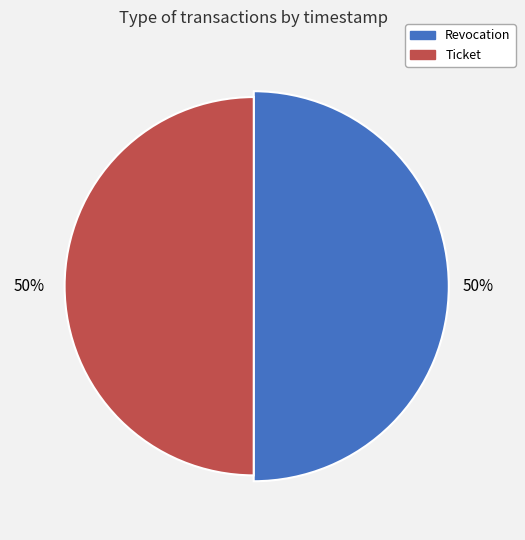

To the nearest percent, what portion does Ticket represent?

50%